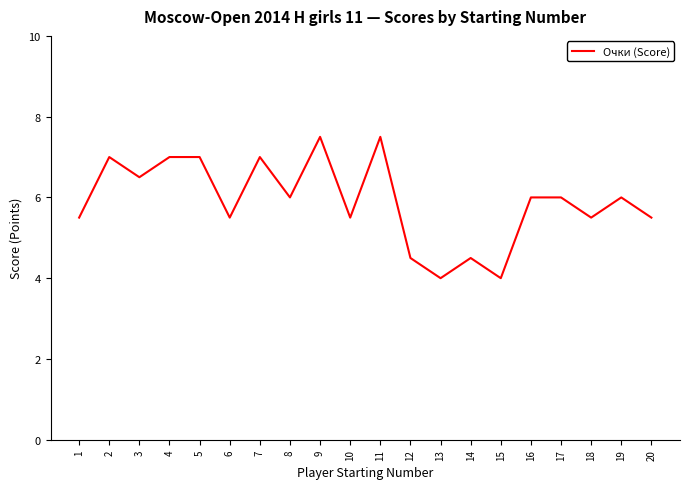

Which has a higher value, 10 or 3?

3